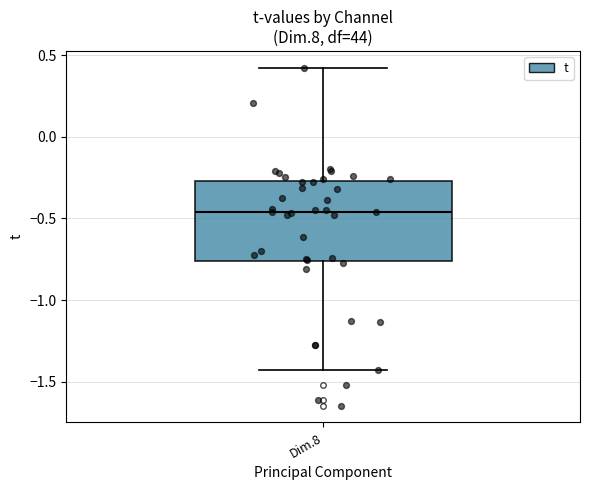

Read this box plot against the y-axis: the position of the median line, the range covered by the box, and the ends of both whiskers. The values are not printed on the chart, so give them approximately, as read against the axis.

median -0.45, box -0.75 to -0.25, whiskers -1.40 to 0.40